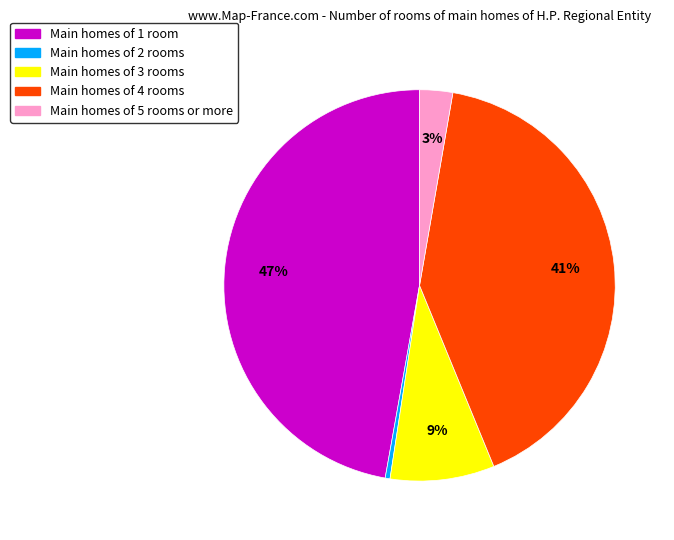

How many slices are in this pie chart?

5